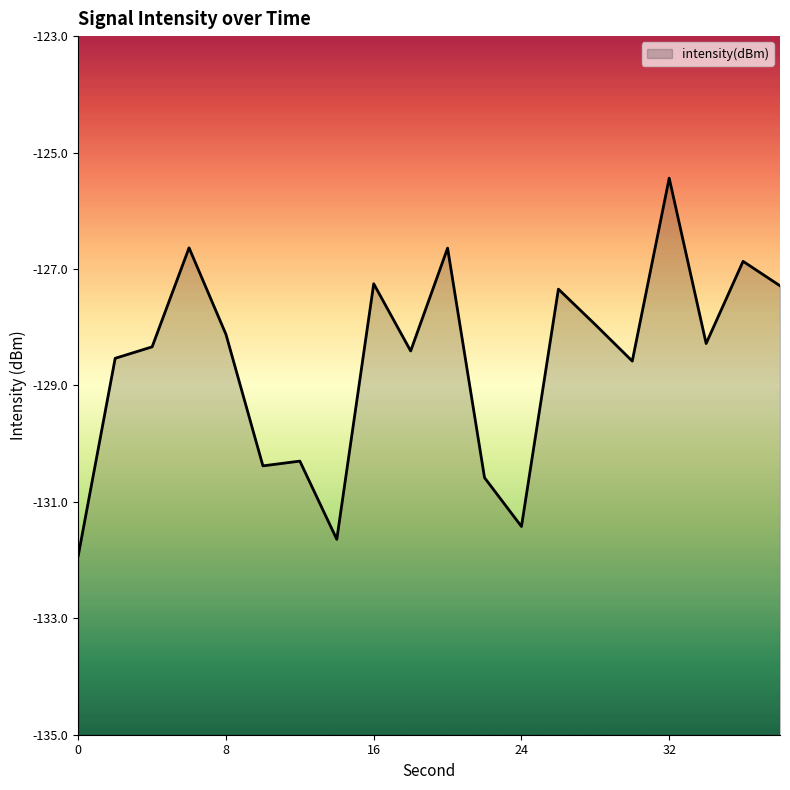

How many lines are shown in the chart?

1